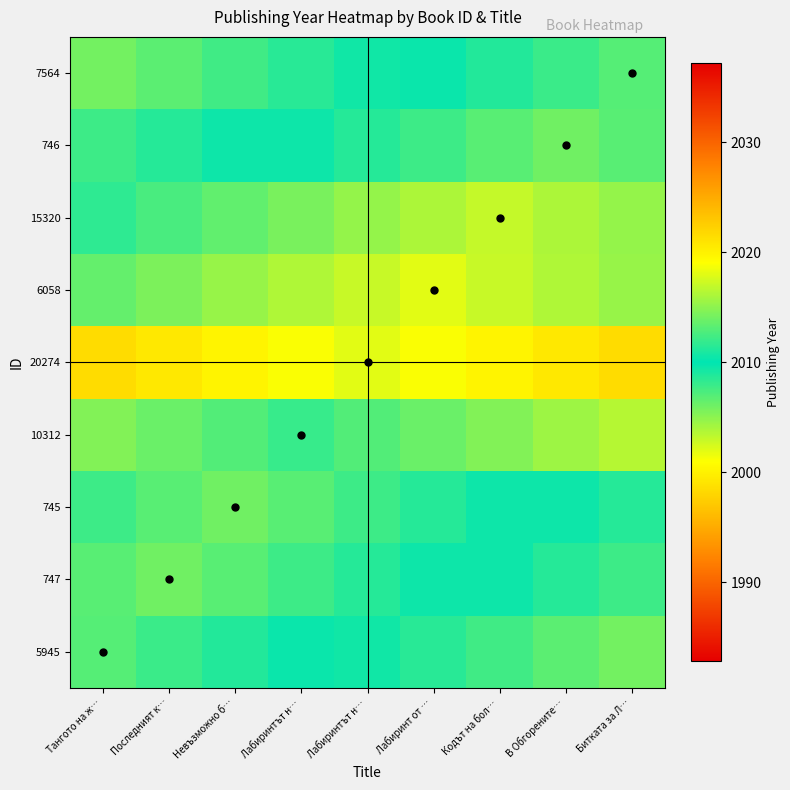

Reading left to right, transcribe all the data shown in this chart.

5945: Тангото на ж…=2013.0	Последният к…=2012.1	Невъзможно б…=2011.2	Лабиринтът н…=2010.3	Лабиринтът н…=2009.4	Лабиринт от …=2008.6	Кодът на бол…=2007.7	В Обгорените…=2006.8	Битката за Л…=2005.9
747: Тангото на ж…=2013.1	Последният к…=2014.0	Невъзможно б…=2013.1	Лабиринтът н…=2012.2	Лабиринтът н…=2011.3	Лабиринт от …=2010.4	Кодът на бол…=2009.6	В Обгорените…=2008.7	Битката за Л…=2007.8
745: Тангото на ж…=2012.2	Последният к…=2013.1	Невъзможно б…=2014.0	Лабиринтът н…=2013.1	Лабиринтът н…=2012.2	Лабиринт от …=2011.3	Кодът на бол…=2010.4	В Обгорените…=2009.6	Битката за Л…=2008.7
10312: Тангото на ж…=2005.3	Последният к…=2006.2	Невъзможно б…=2007.1	Лабиринтът н…=2008.0	Лабиринтът н…=2007.1	Лабиринт от …=2006.2	Кодът на бол…=2005.3	В Обгорените…=2004.4	Битката за Л…=2003.6
20274: Тангото на ж…=1998.4	Последният к…=1999.3	Невъзможно б…=2000.2	Лабиринтът н…=2001.1	Лабиринтът н…=2002.0	Лабиринт от …=2001.1	Кодът на бол…=2000.2	В Обгорените…=1999.3	Битката за Л…=1998.4
6058: Тангото на ж…=2013.6	Последният к…=2014.4	Невъзможно б…=2015.3	Лабиринтът н…=2016.2	Лабиринтът н…=2017.1	Лабиринт от …=2018.0	Кодът на бол…=2017.1	В Обгорените…=2016.2	Битката за Л…=2015.3
15320: Тангото на ж…=2011.7	Последният к…=2012.6	Невъзможно б…=2013.4	Лабиринтът н…=2014.3	Лабиринтът н…=2015.2	Лабиринт от …=2016.1	Кодът на бол…=2017.0	В Обгорените…=2016.1	Битката за Л…=2015.2
746: Тангото на ж…=2007.8	Последният к…=2008.7	Невъзможно б…=2009.6	Лабиринтът н…=2010.4	Лабиринтът н…=2011.3	Лабиринт от …=2012.2	Кодът на бол…=2013.1	В Обгорените…=2014.0	Битката за Л…=2013.1
7564: Тангото на ж…=2005.9	Последният к…=2006.8	Невъзможно б…=2007.7	Лабиринтът н…=2008.6	Лабиринтът н…=2009.4	Лабиринт от …=2010.3	Кодът на бол…=2011.2	В Обгорените…=2012.1	Битката за Л…=2013.0